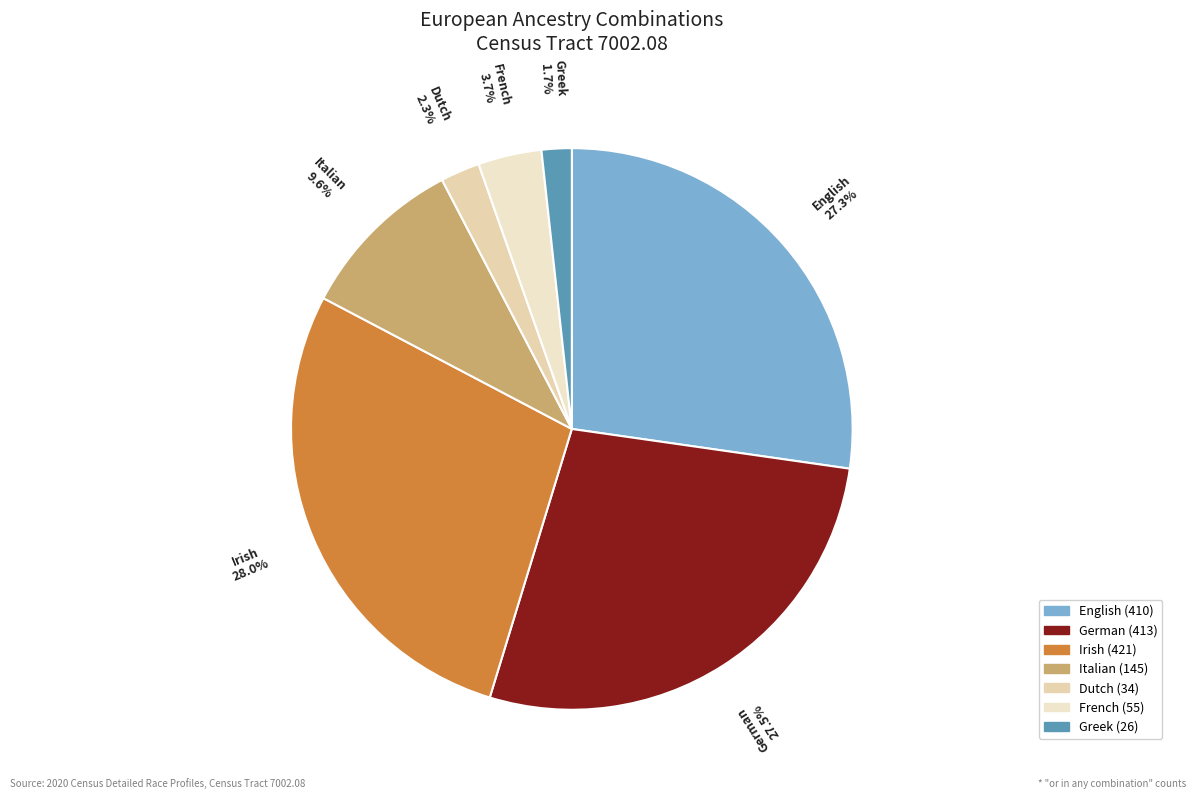

To the nearest percent, what portion does Irish represent?

28%